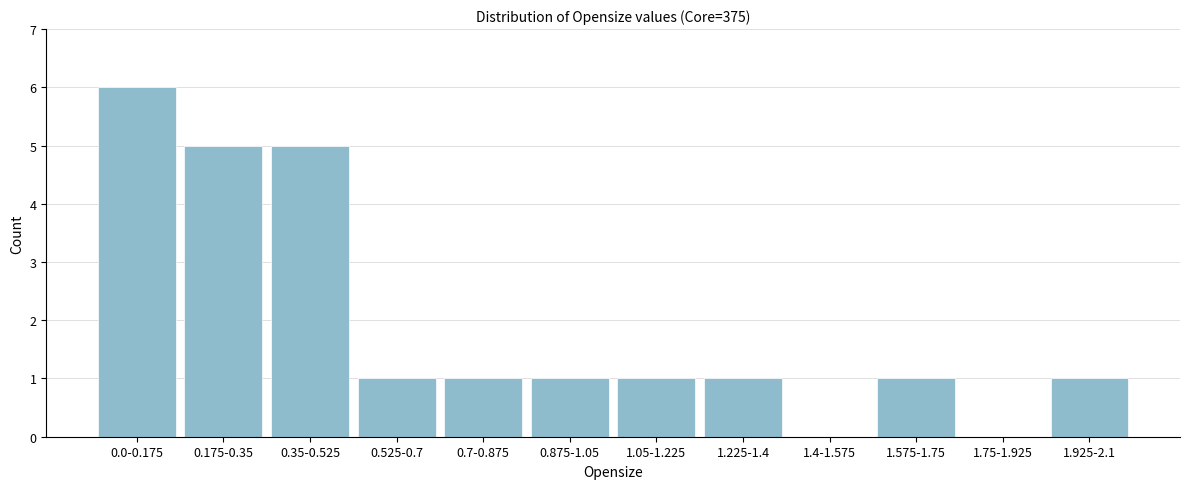

Reading left to right, extract all data points from this chart.

0.0-0.175=6	0.175-0.35=5	0.35-0.525=5	0.525-0.7=1	0.7-0.875=1	0.875-1.05=1	1.05-1.225=1	1.225-1.4=1	1.4-1.575=0	1.575-1.75=1	1.75-1.925=0	1.925-2.1=1